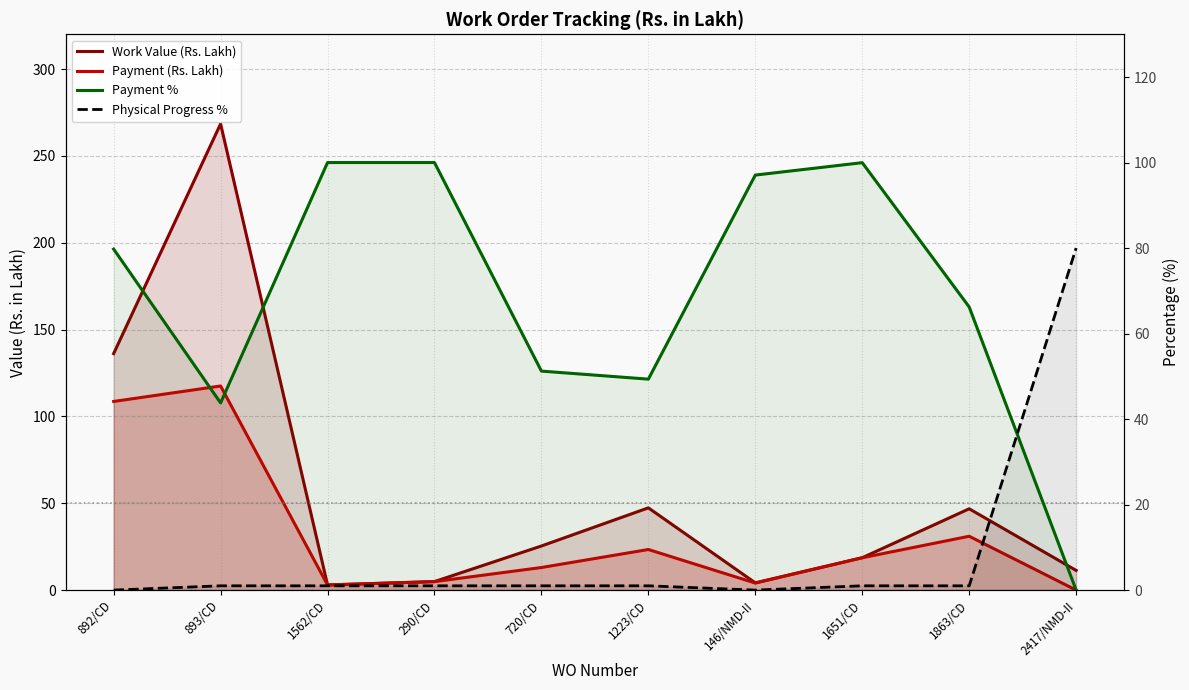

True or false: Payment (Rs. Lakh) and Physical Progress % intersect in this chart.

True